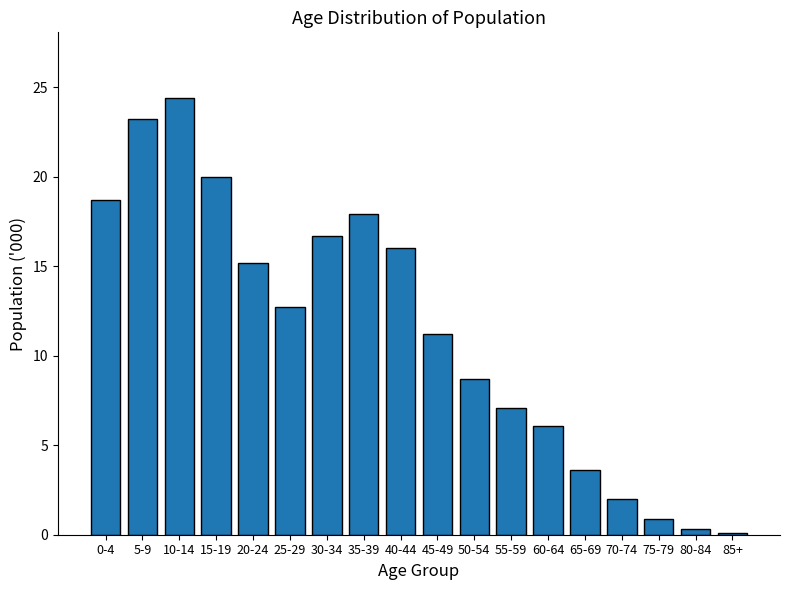

Reading left to right, transcribe all the data shown in this chart.

18.7	23.2	24.4	20.0	15.2	12.7	16.7	17.9	16.0	11.2	8.7	7.1	6.1	3.6	2.0	0.9	0.3	0.1